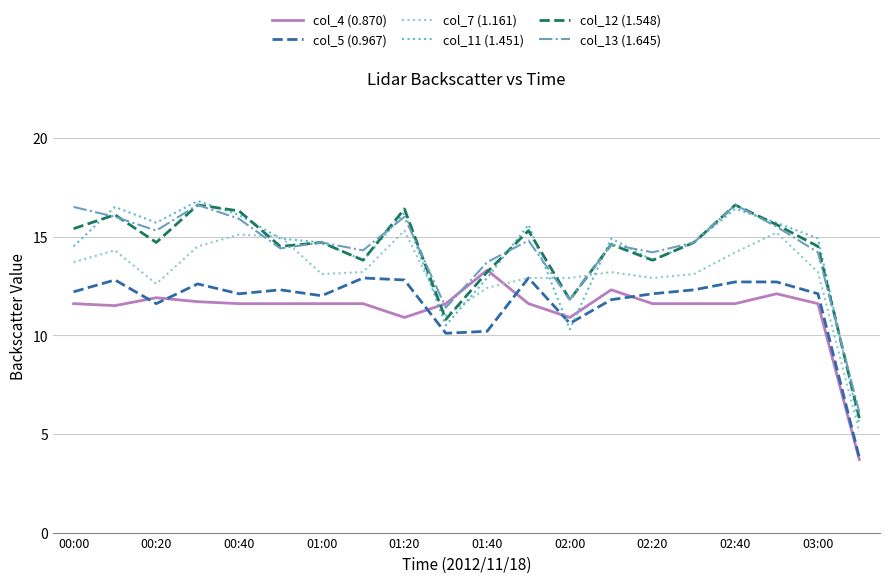

Which series ends up on top after the final intersection of col_11 (1.451) and col_4 (0.870)?

col_11 (1.451)